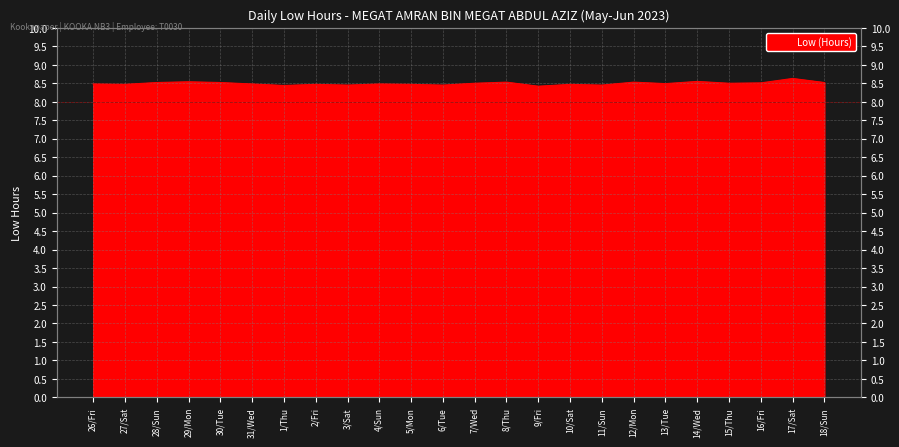

What is the change in value from 5/Mon to 17/Sat?

+0.2